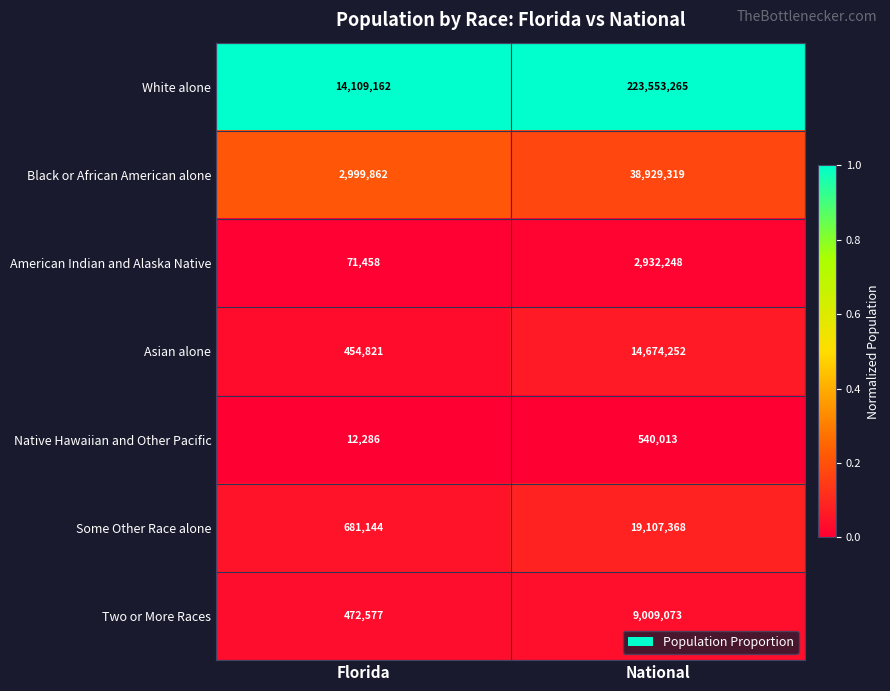

Which category has the highest value across all series?

National